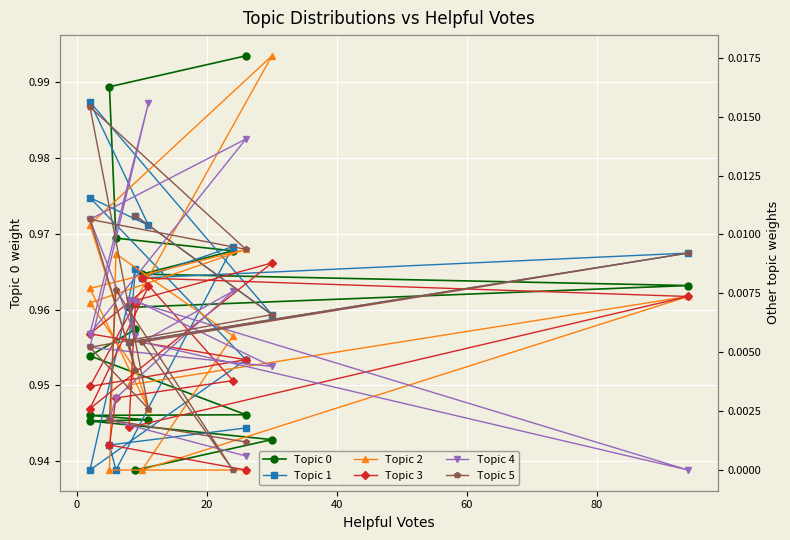

What is the difference between the maximum and second lowest values in the Topic 0 series?

0.1